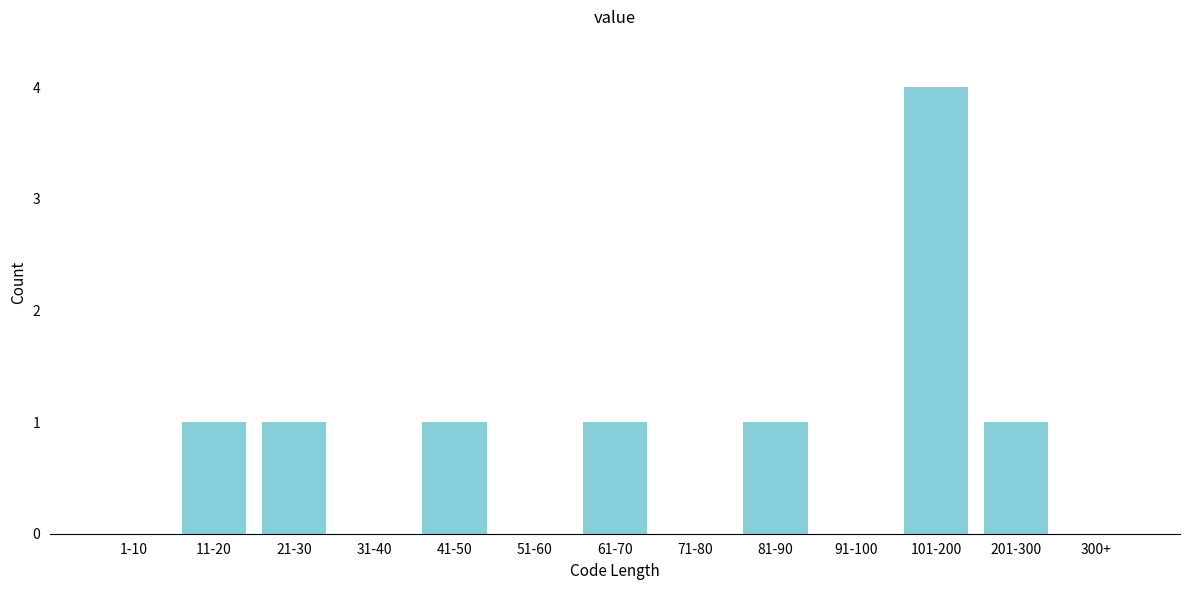

Reading left to right, list all the values displayed in this chart.

1-10=0	11-20=1	21-30=1	31-40=0	41-50=1	51-60=0	61-70=1	71-80=0	81-90=1	91-100=0	101-200=4	201-300=1	300+=0